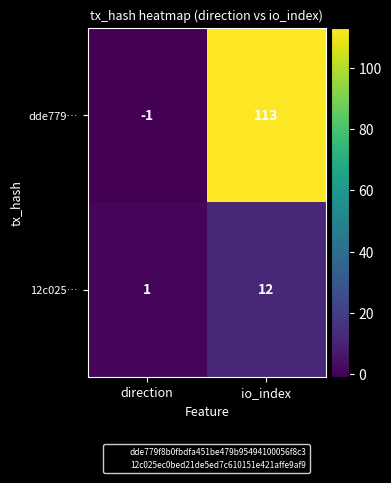

Reading right to left, transcribe all the data shown in this chart.

dde779…: io_index=113	direction=-1
12c025…: io_index=12	direction=1